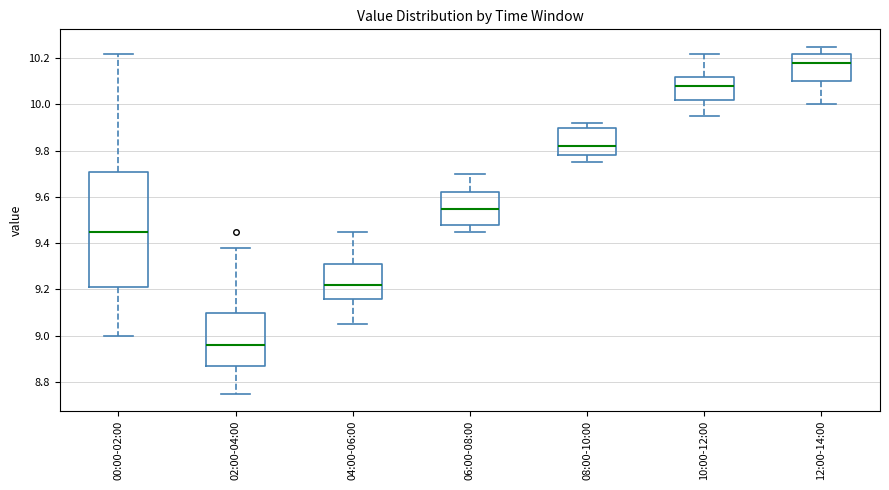

Comparing the boxes themselves (not the whiskers), which one is the tallest?

00:00-02:00